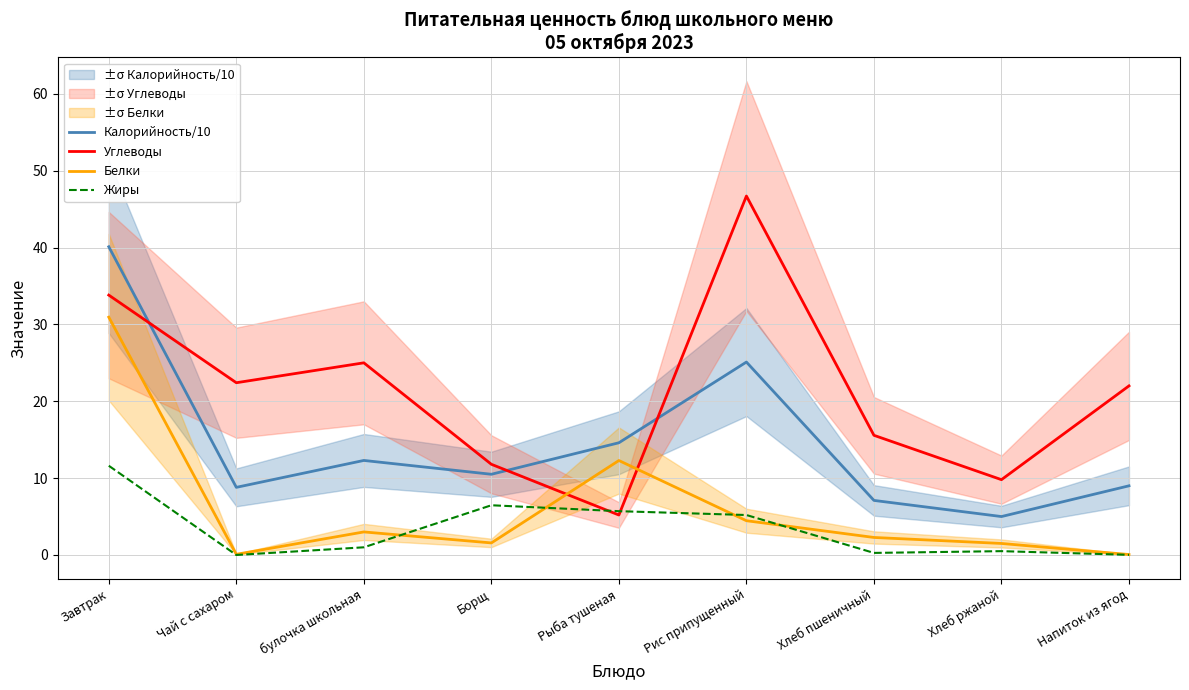

Which series has the largest range (max minus min)?

Углеводы